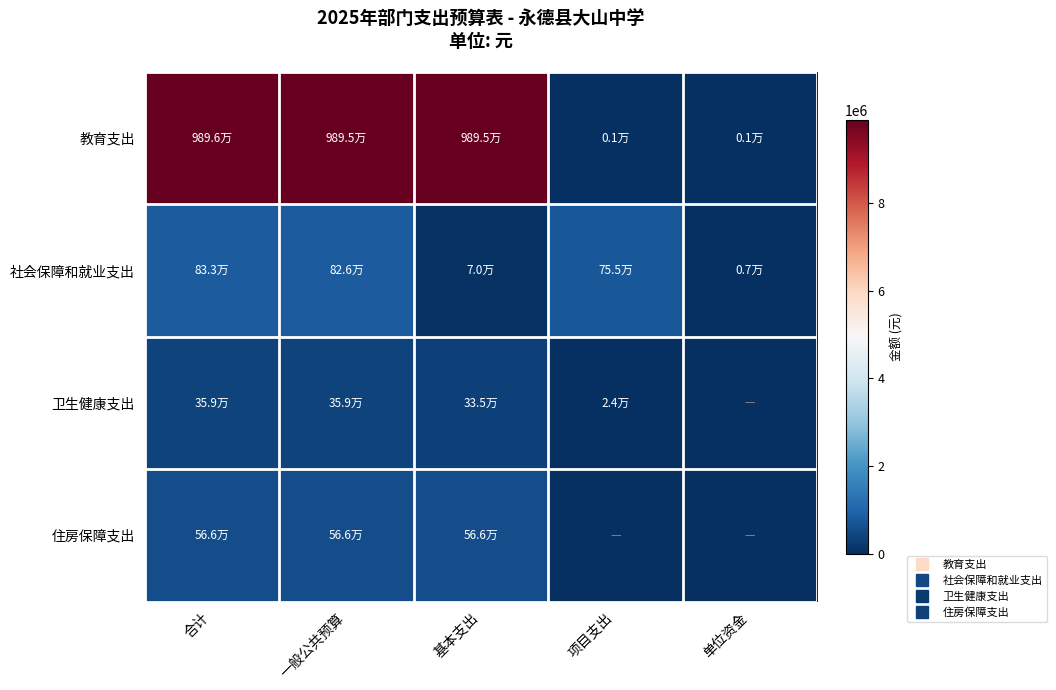

Which series has the largest total across all categories?

教育支出